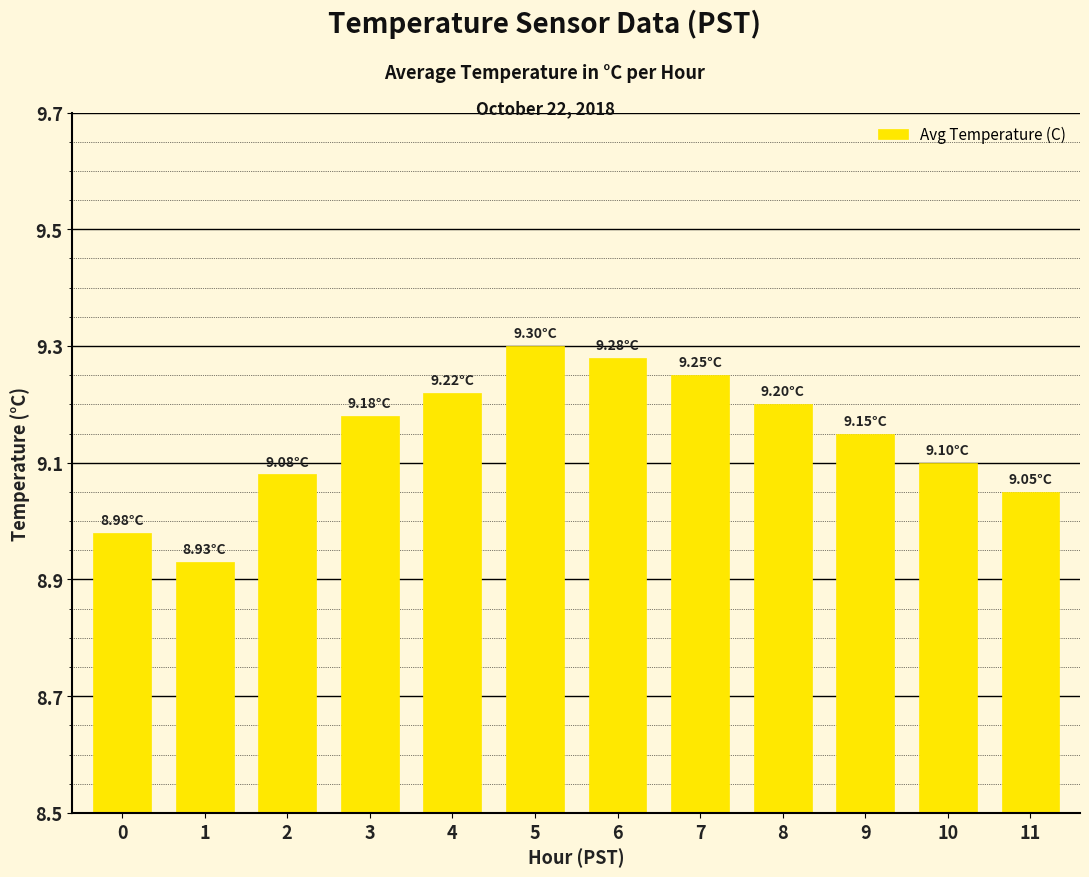

At which category does the chart reach its peak across all series?

5